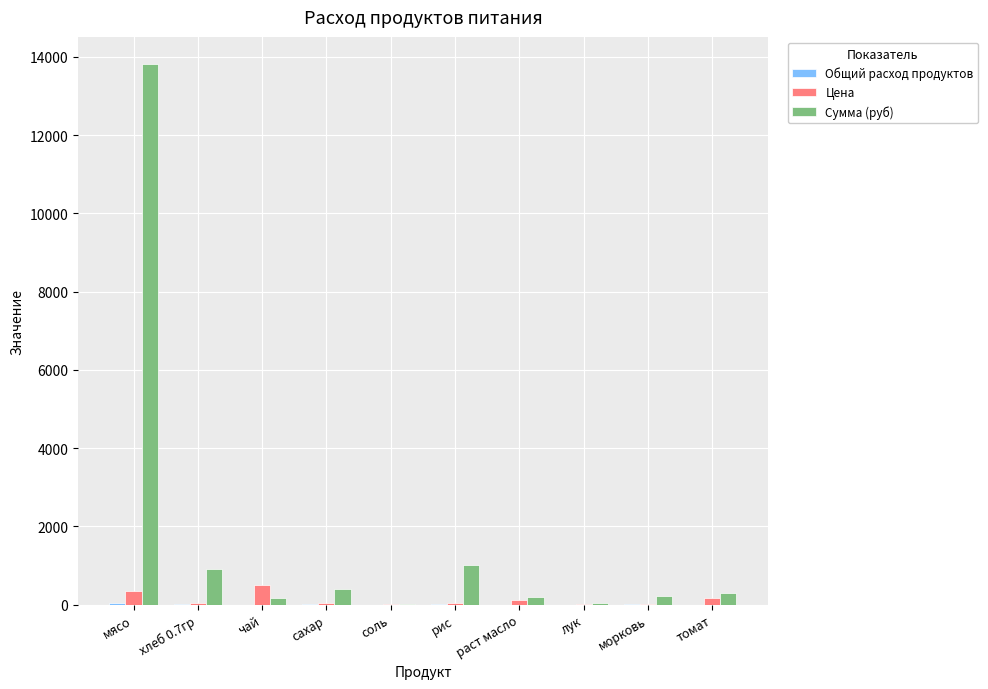

Is it true that Сумма (руб) equals 394.9 at сахар?

True